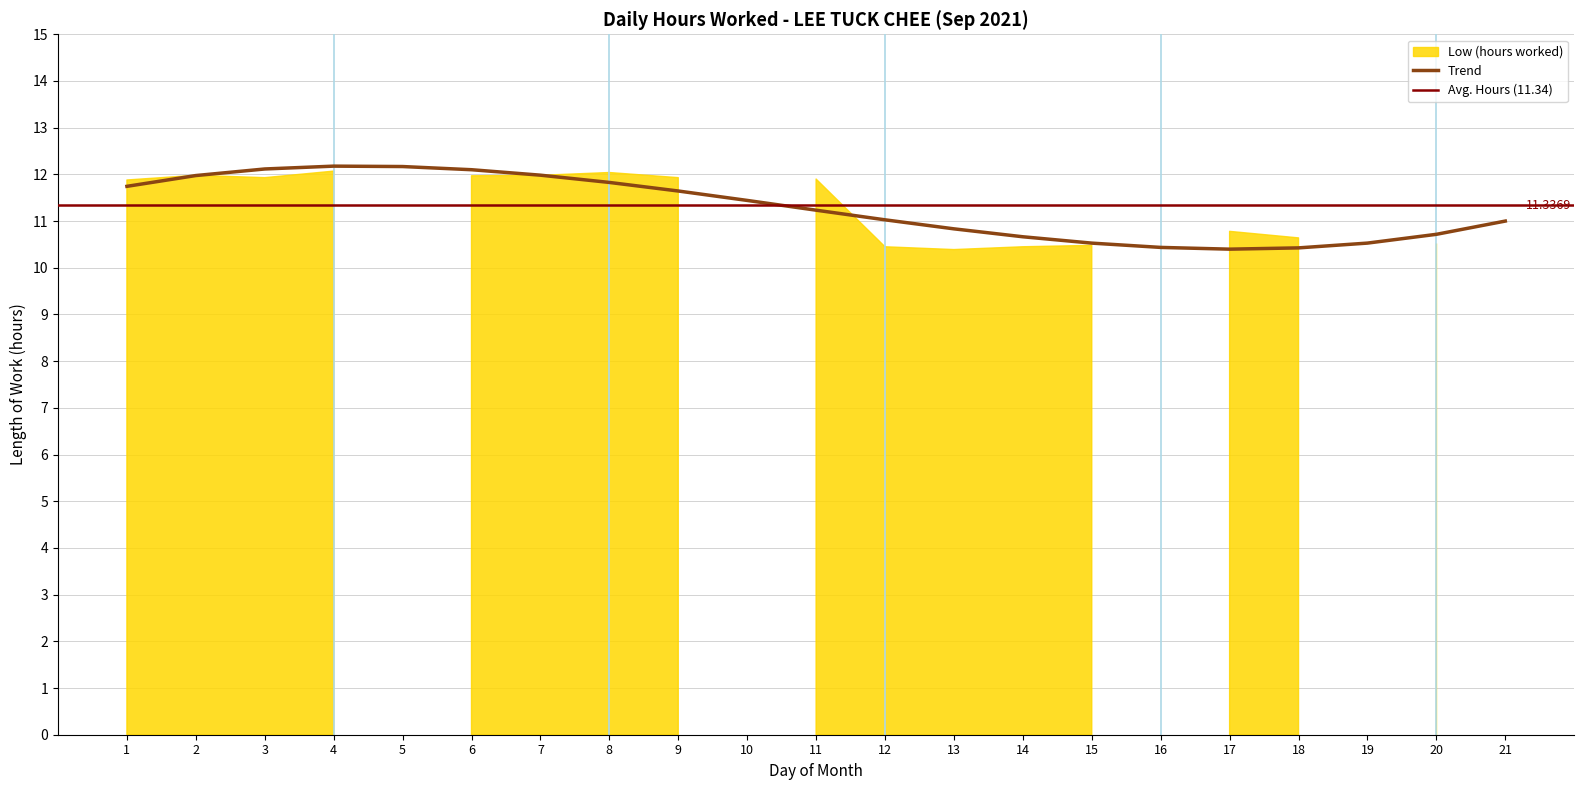

What is the approximate value at 8?

12.0